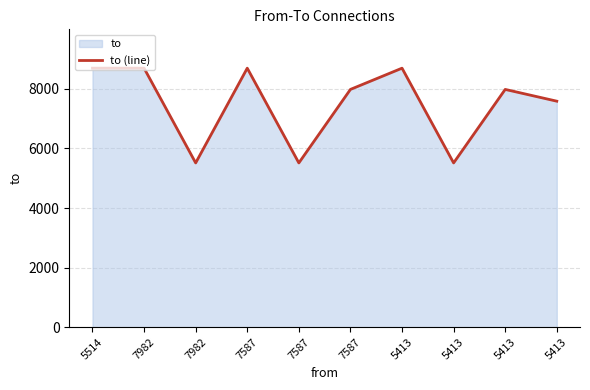

List the labels in order of value, smallest first.

7982, 7587, 5413, 5413, 7587, 5413, 5514, 7982, 7587, 5413